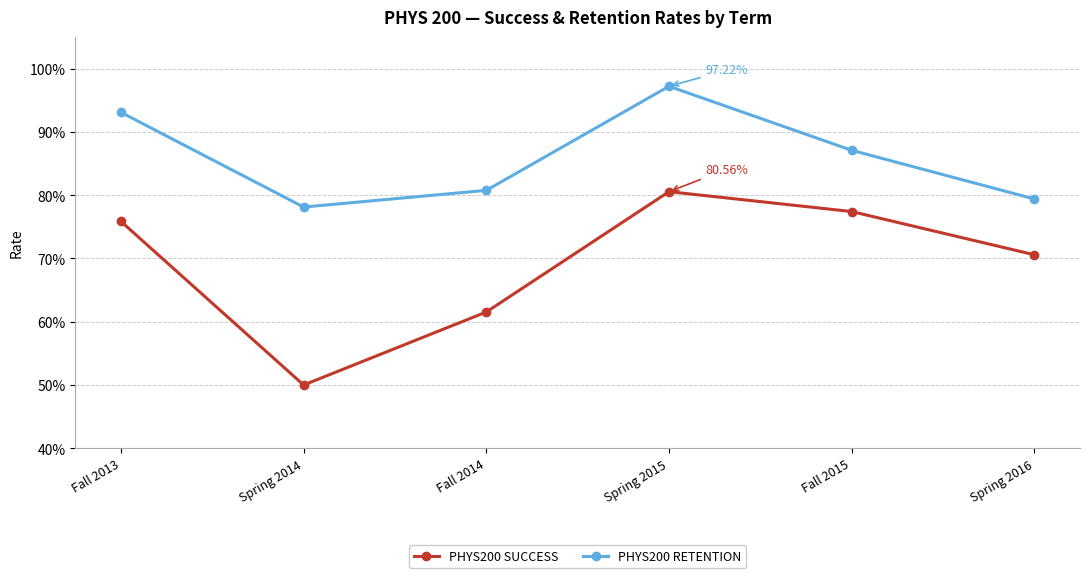

What are all the series names shown in the legend?

PHYS200 SUCCESS, PHYS200 RETENTION